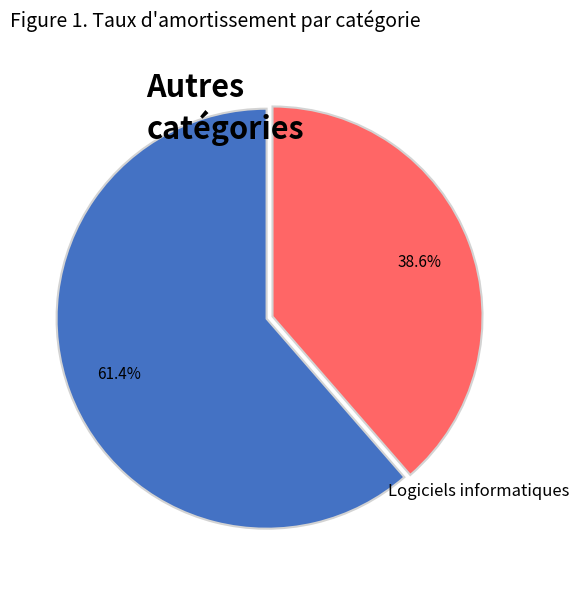

Does any single category account for the majority?

Yes